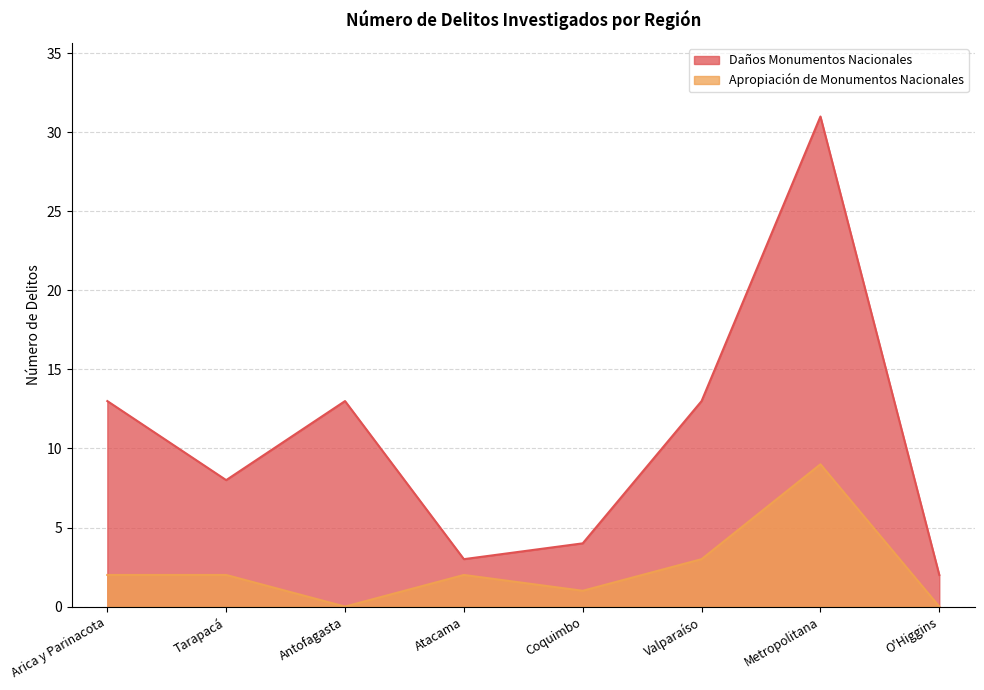

The value at O'Higgins is 0. True or false?

True